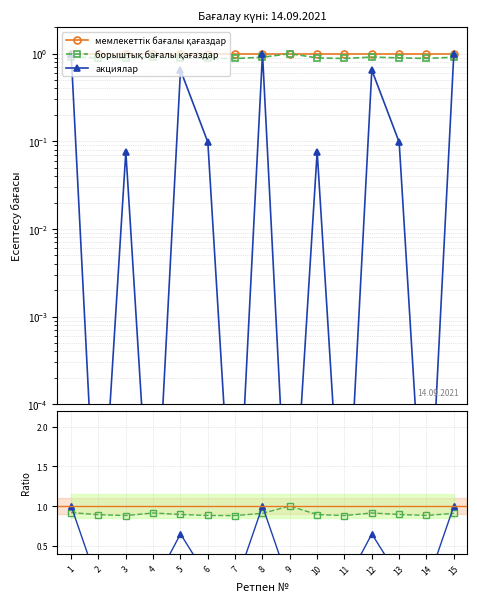

What is the total value across all series at 5?

2.5